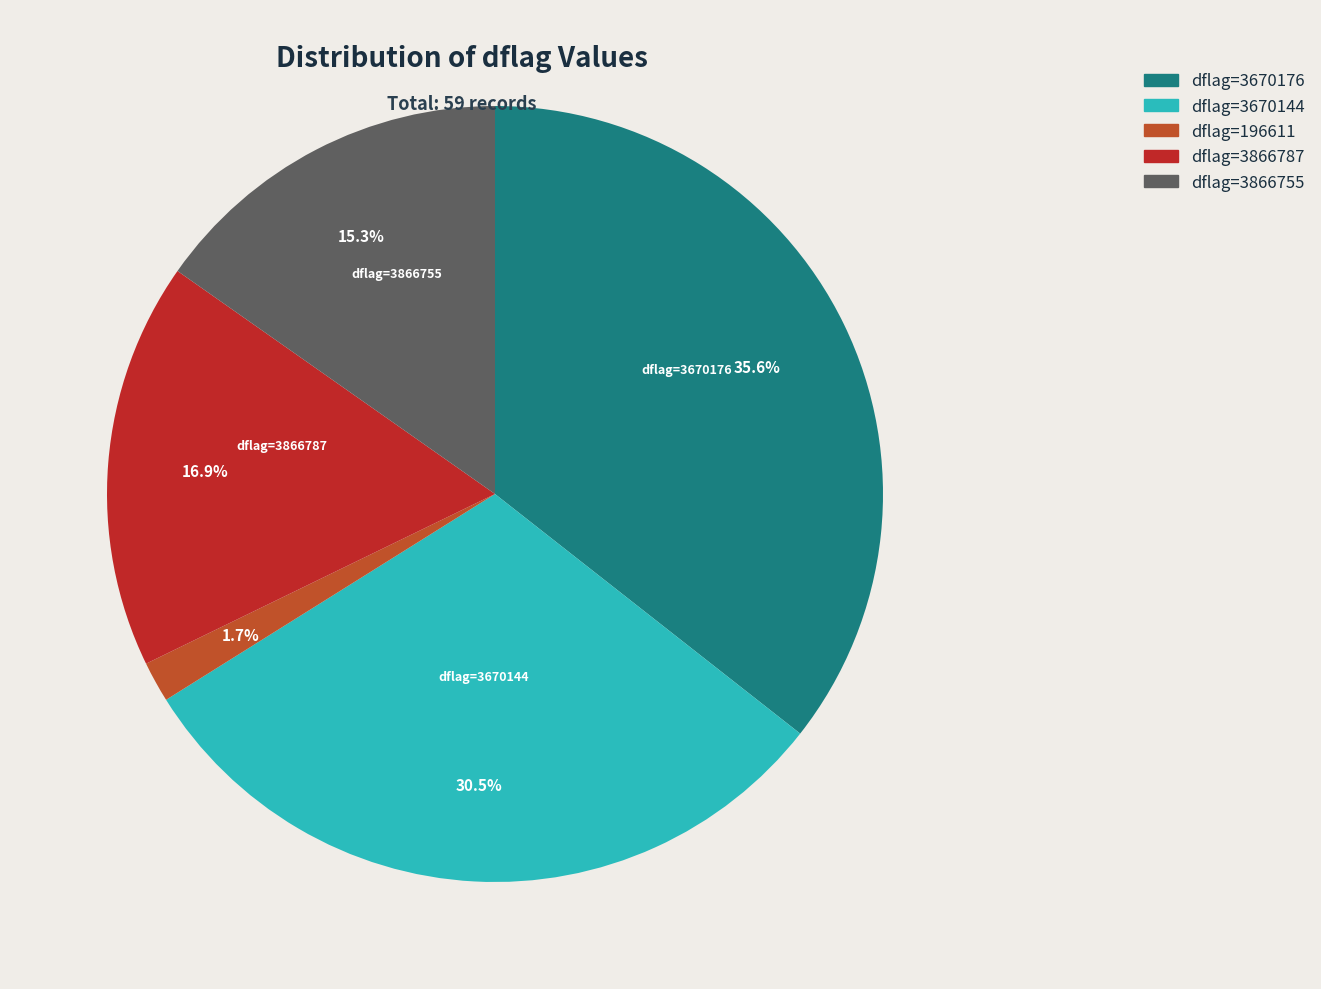

How many segments does this pie chart have?

5